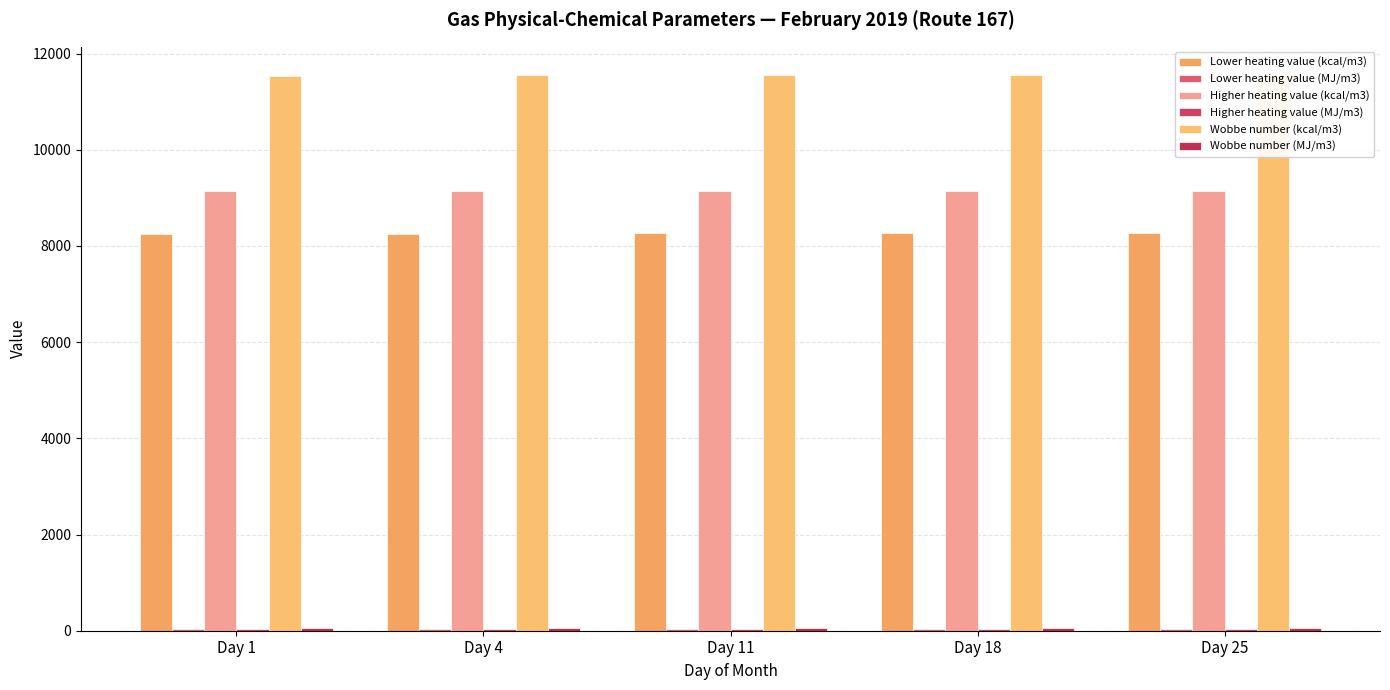

At Day 18, list the series in order from smallest to largest.

Lower heating value (MJ/m3), Higher heating value (MJ/m3), Wobbe number (MJ/m3), Lower heating value (kcal/m3), Higher heating value (kcal/m3), Wobbe number (kcal/m3)